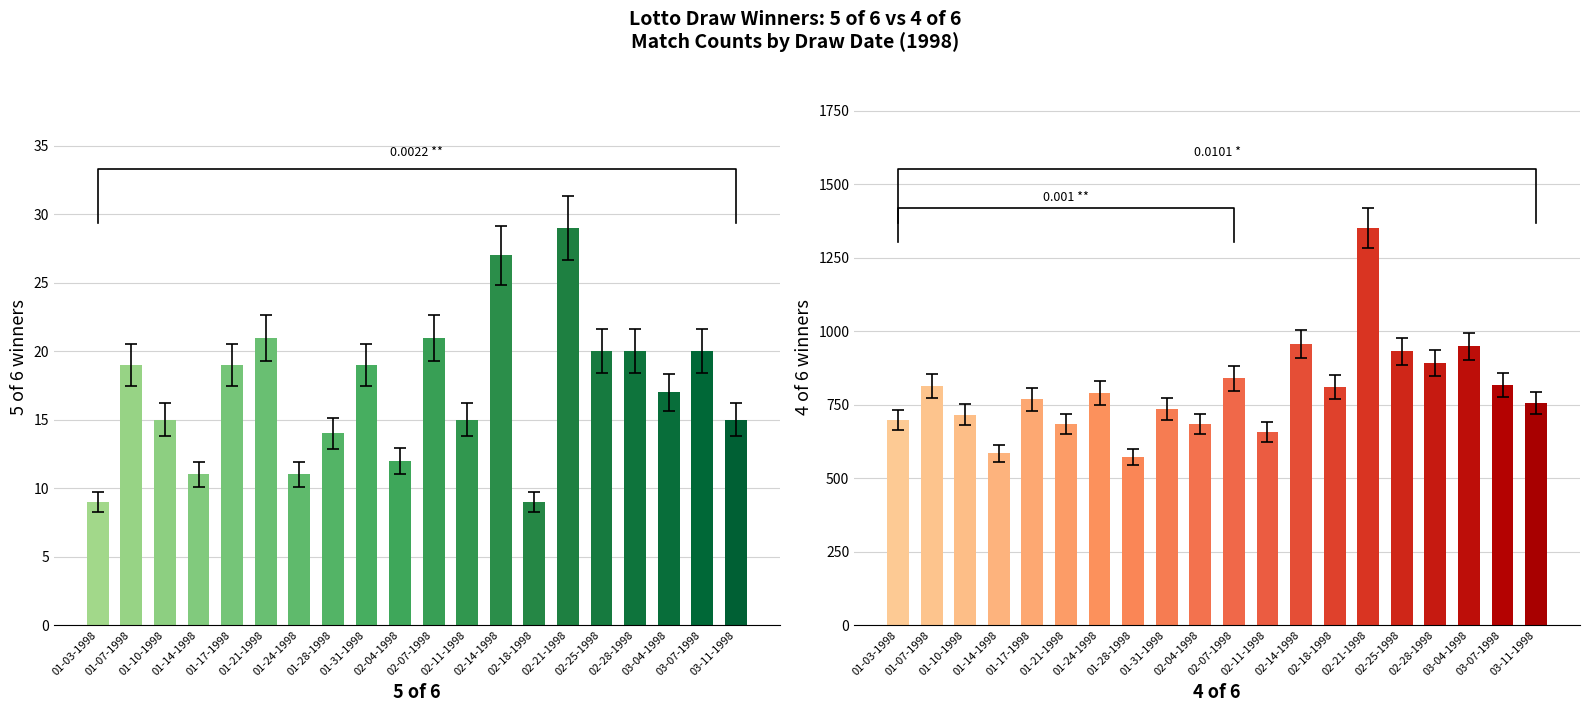

At which label does 5 of 6 reach its minimum?

01-03-1998